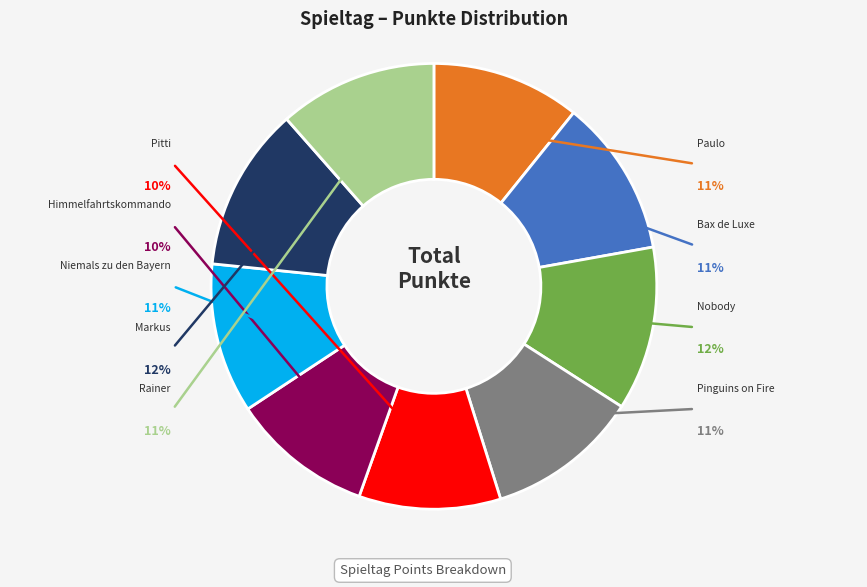

What is the total percentage of Niemals zu den Bayern and Bax de Luxe?

22.3%